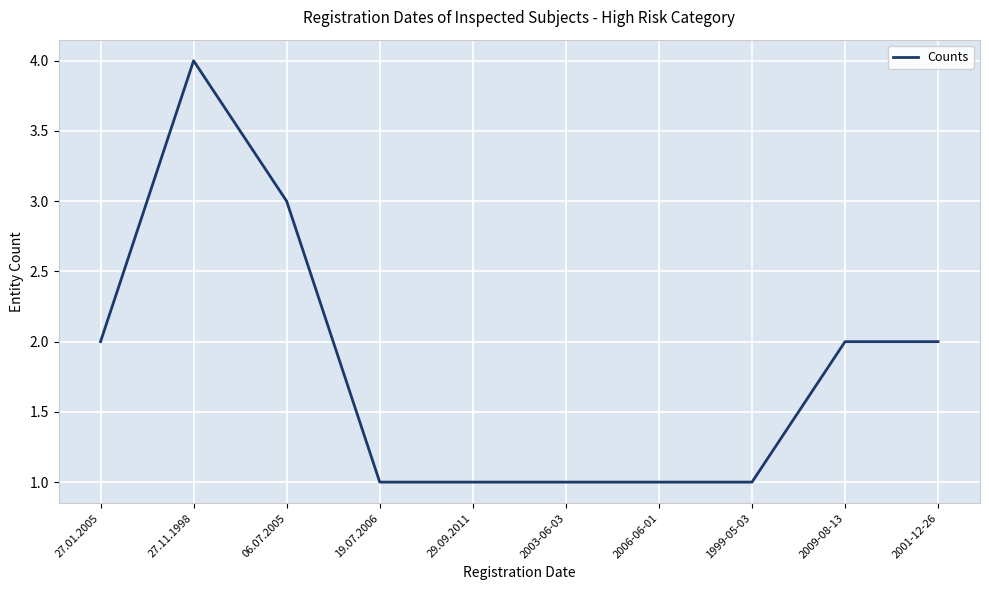

What is the difference between the maximum and minimum values?

3